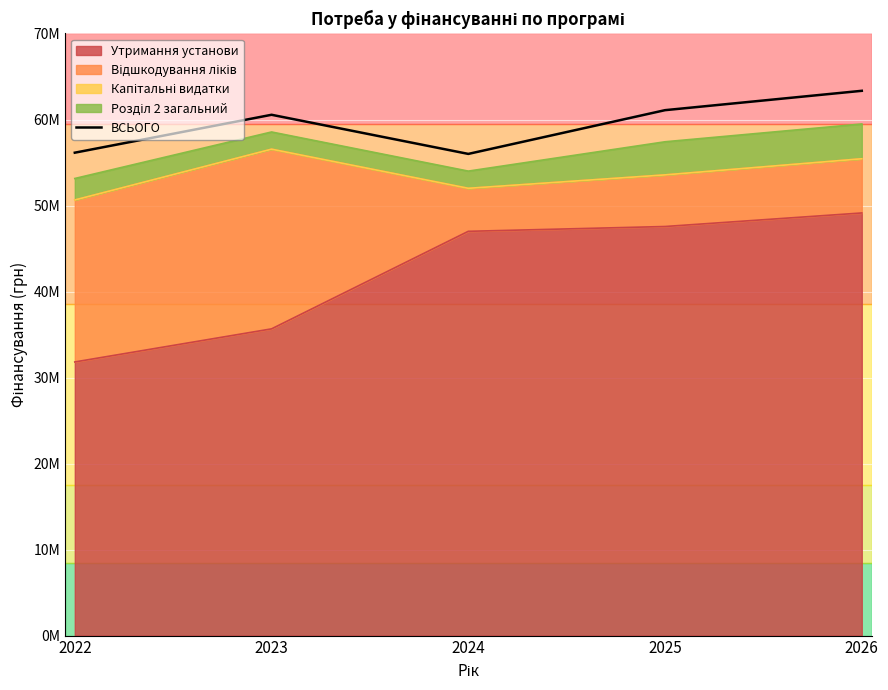

What is the greatest value displayed?

63336800